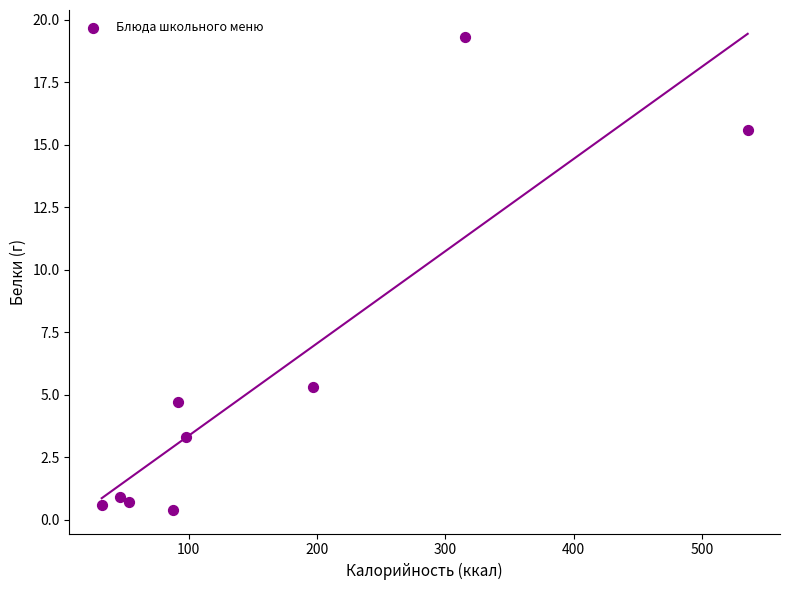

What is the average X value?

162.0